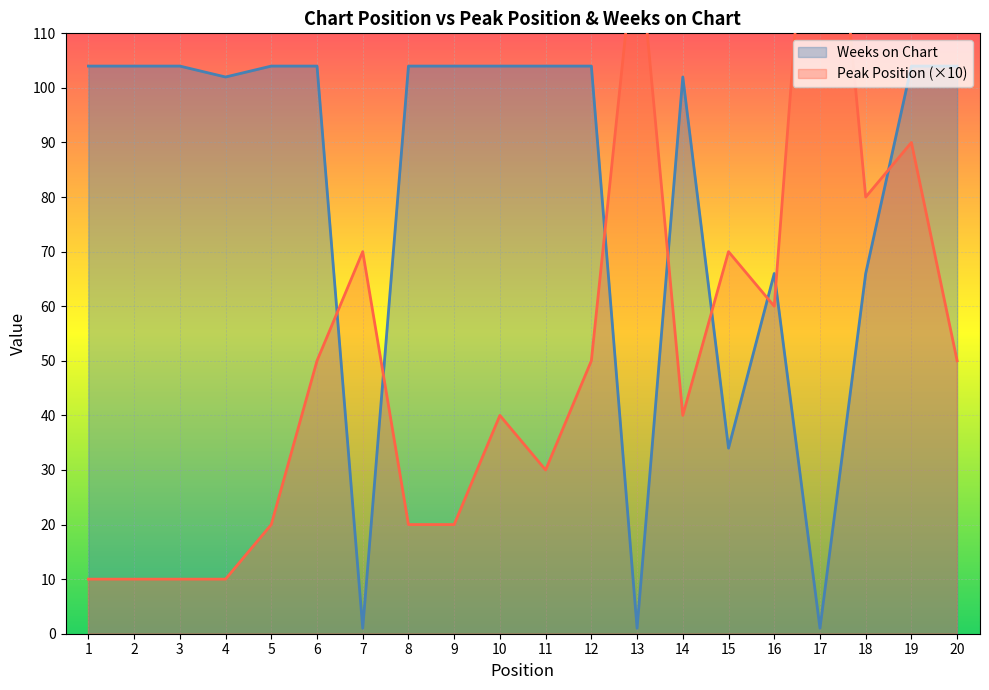

Between 4 and 13, which series saw the biggest shift?

Peak Position